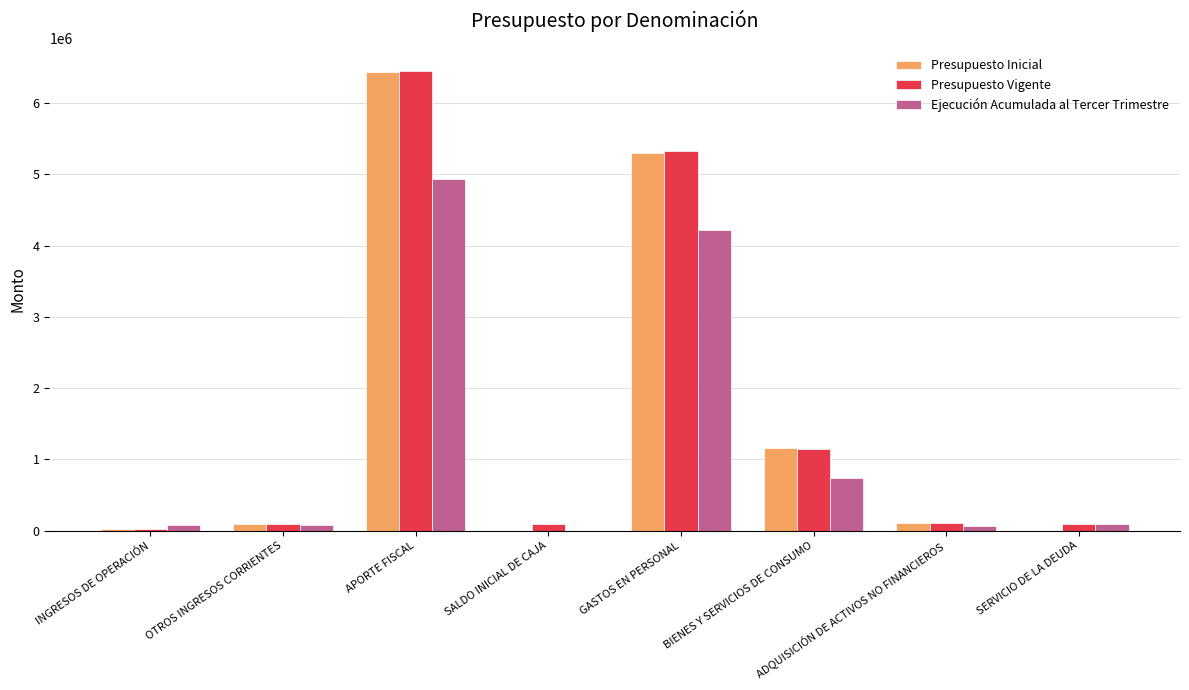

At which category does the chart reach its peak across all series?

APORTE FISCAL